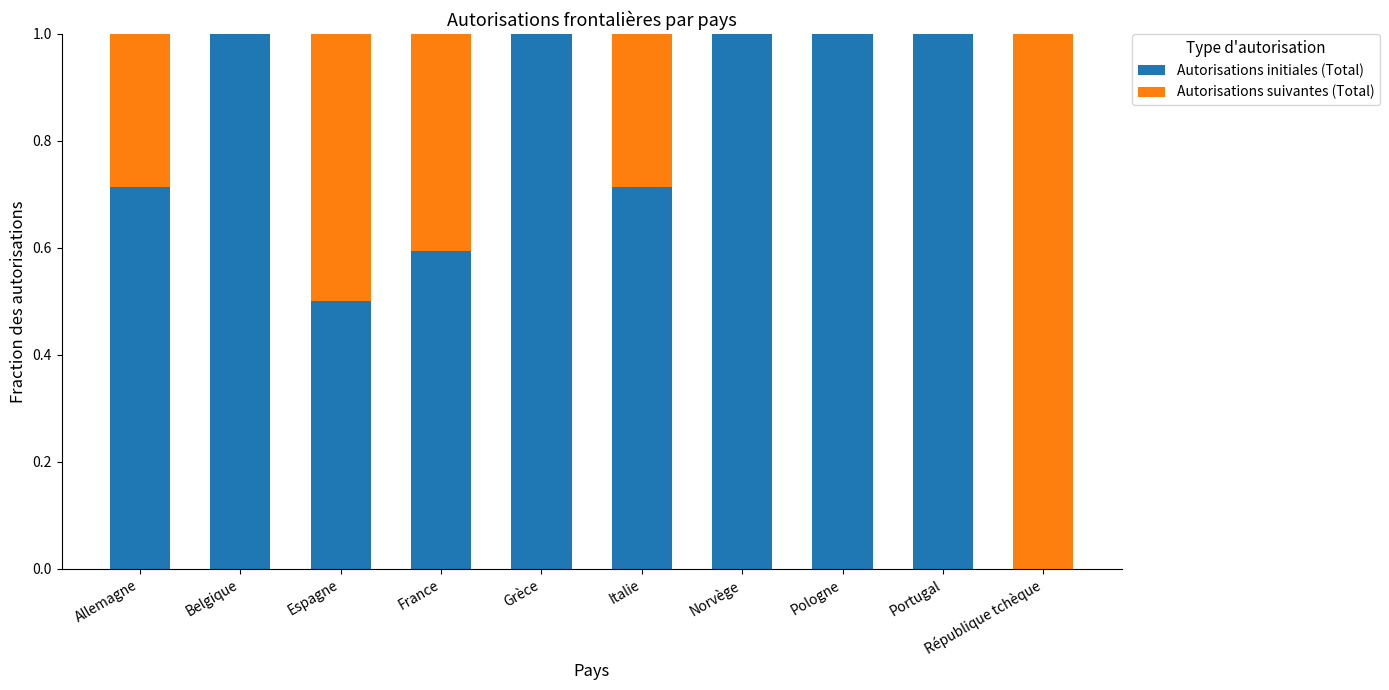

What is the sum of the Autorisations initiales (Total) values at Portugal and France?

1.6